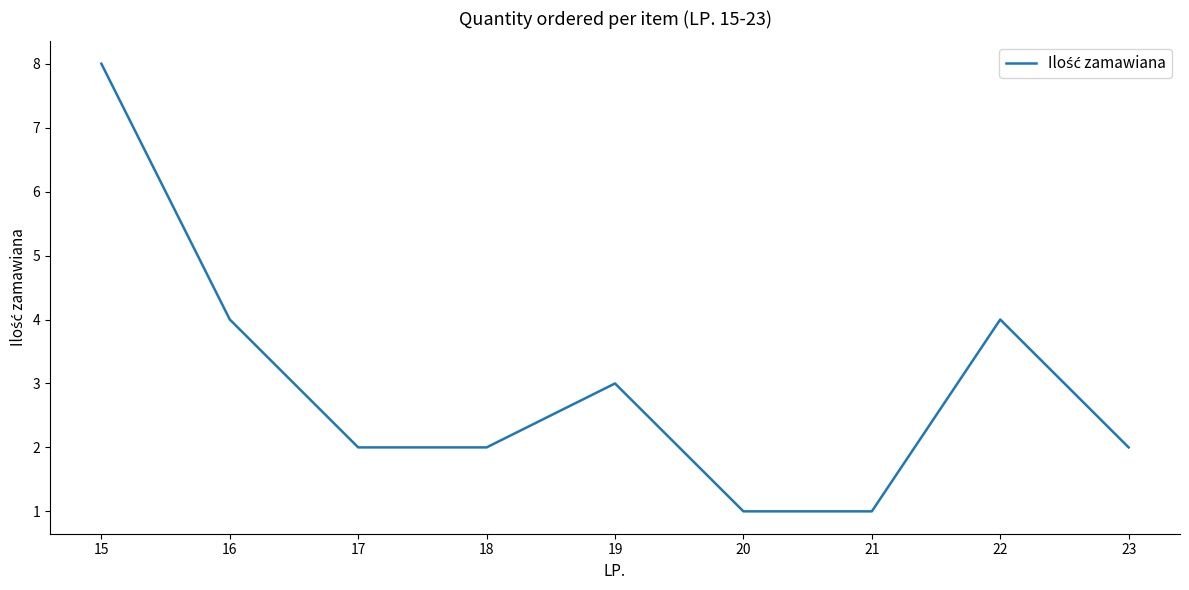

What is the difference between the maximum and minimum values?

7